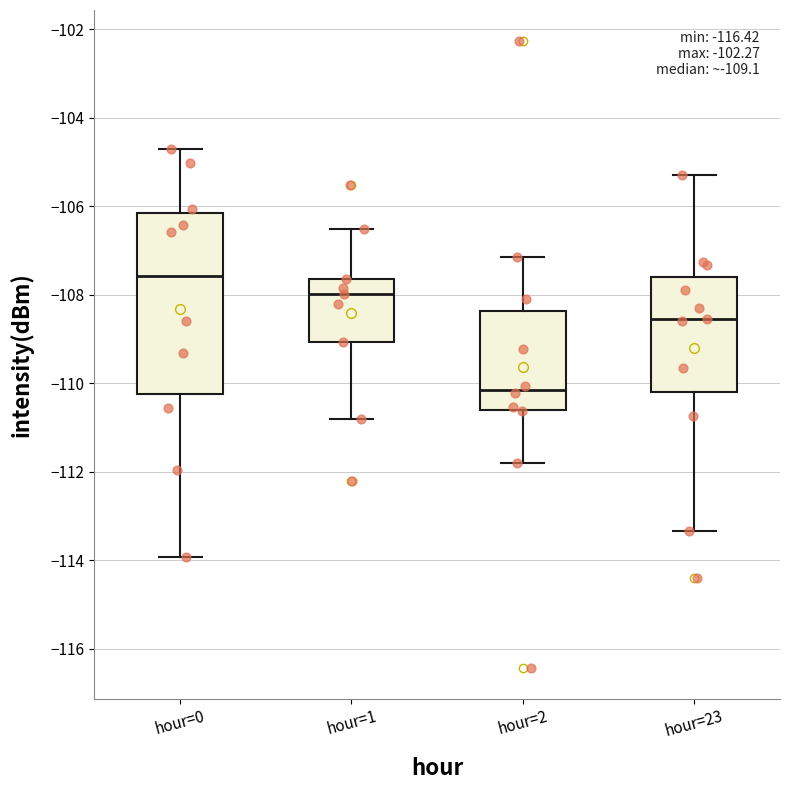

Comparing the boxes themselves (not the whiskers), which one is the tallest?

hour=0